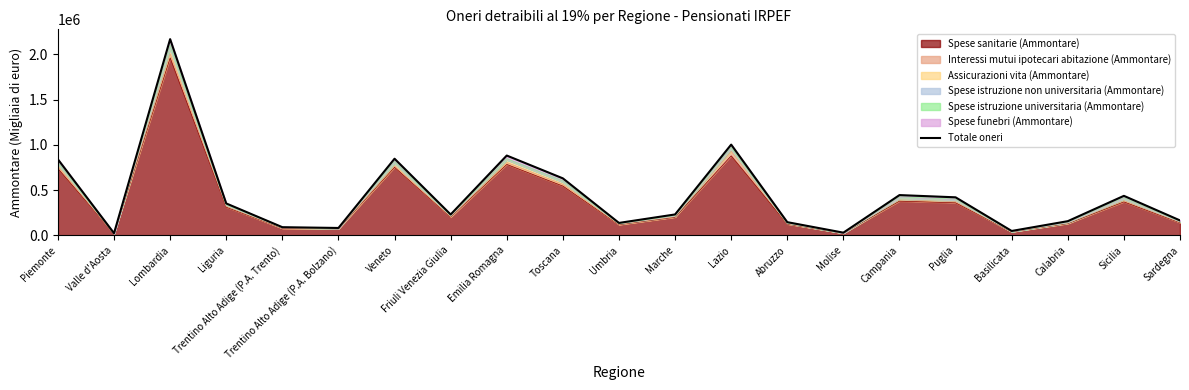

True or false: Spese sanitarie (Ammontare) has a value of 783456 at Emilia Romagna.

True